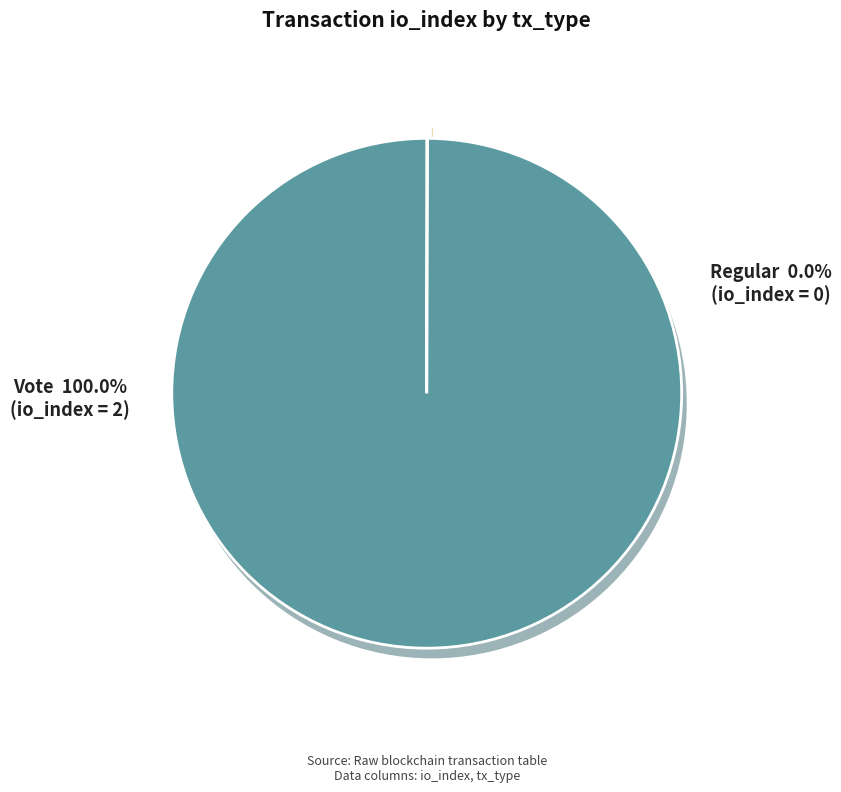

What is the smallest slice in the pie chart?

Regular (io_index=0)